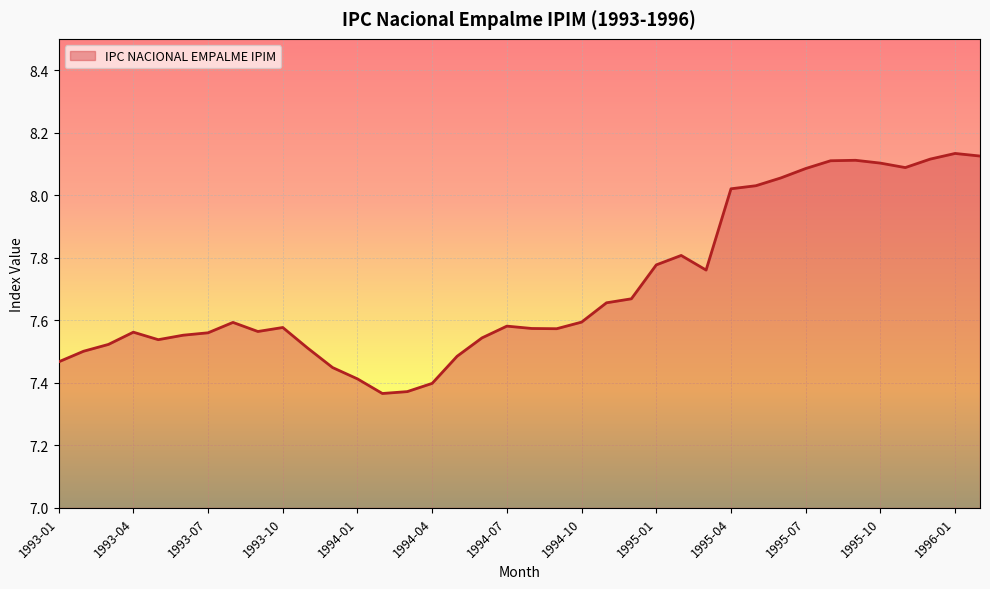

How many lines are shown in the chart?

1